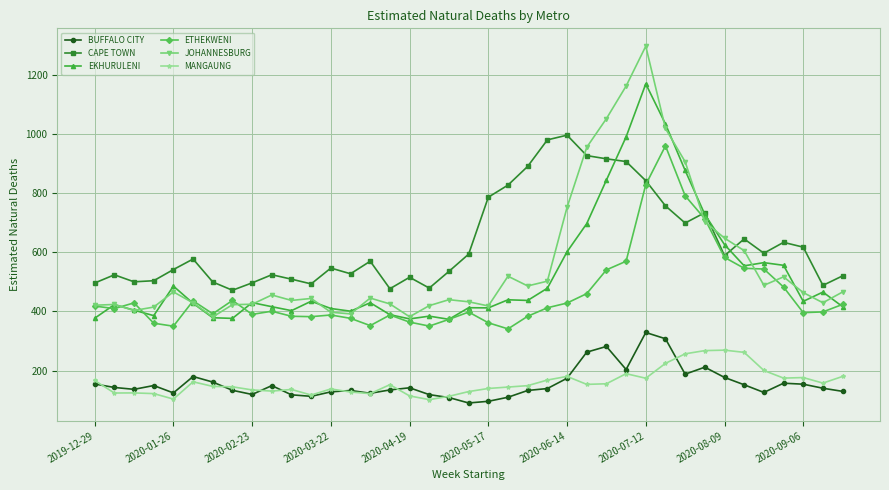

How many data points does each series have?

39